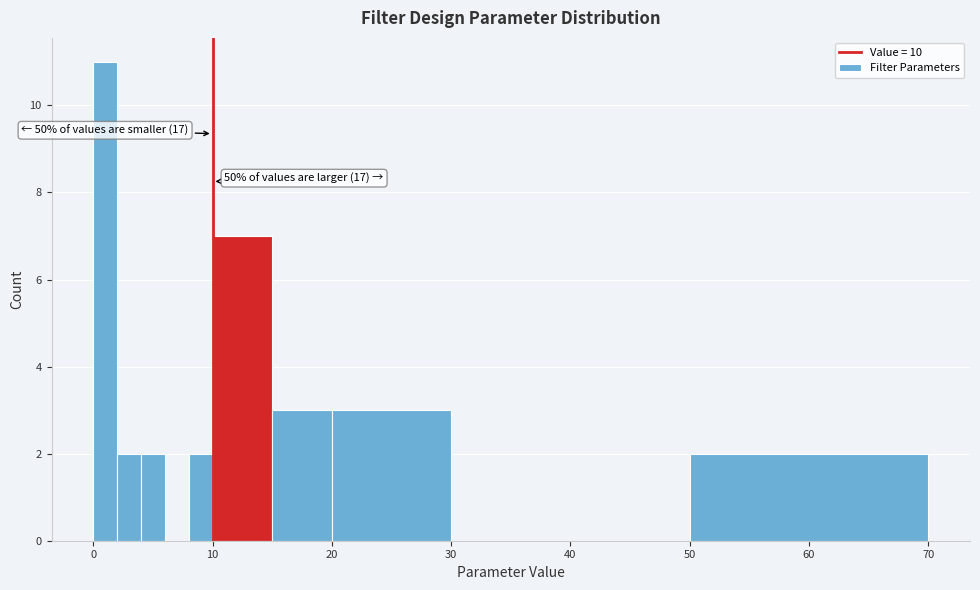

Read against the x-axis, roughly where is the centre of the tallest bar?

1